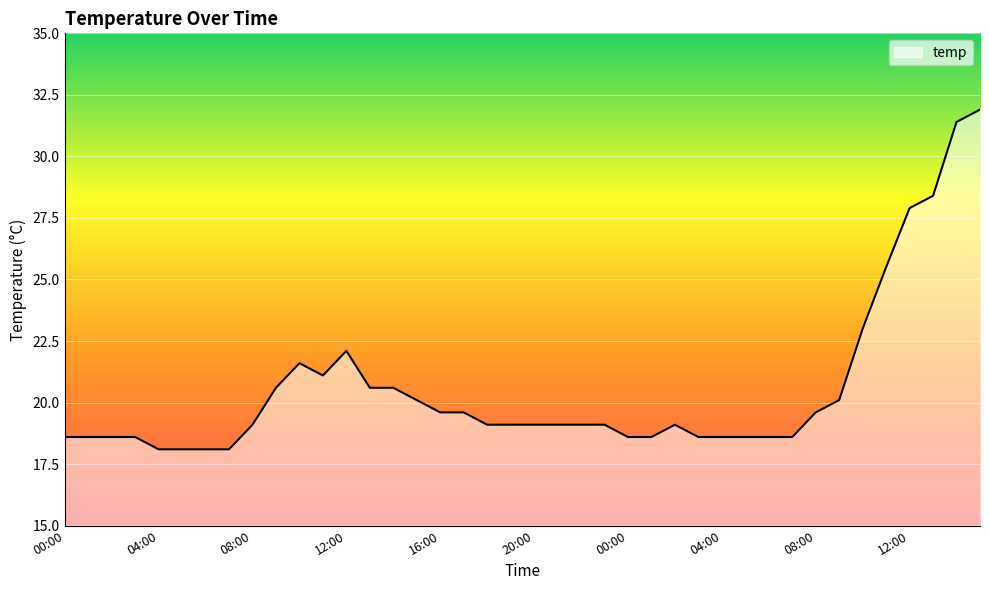

What is the maximum value shown in the chart?

31.9